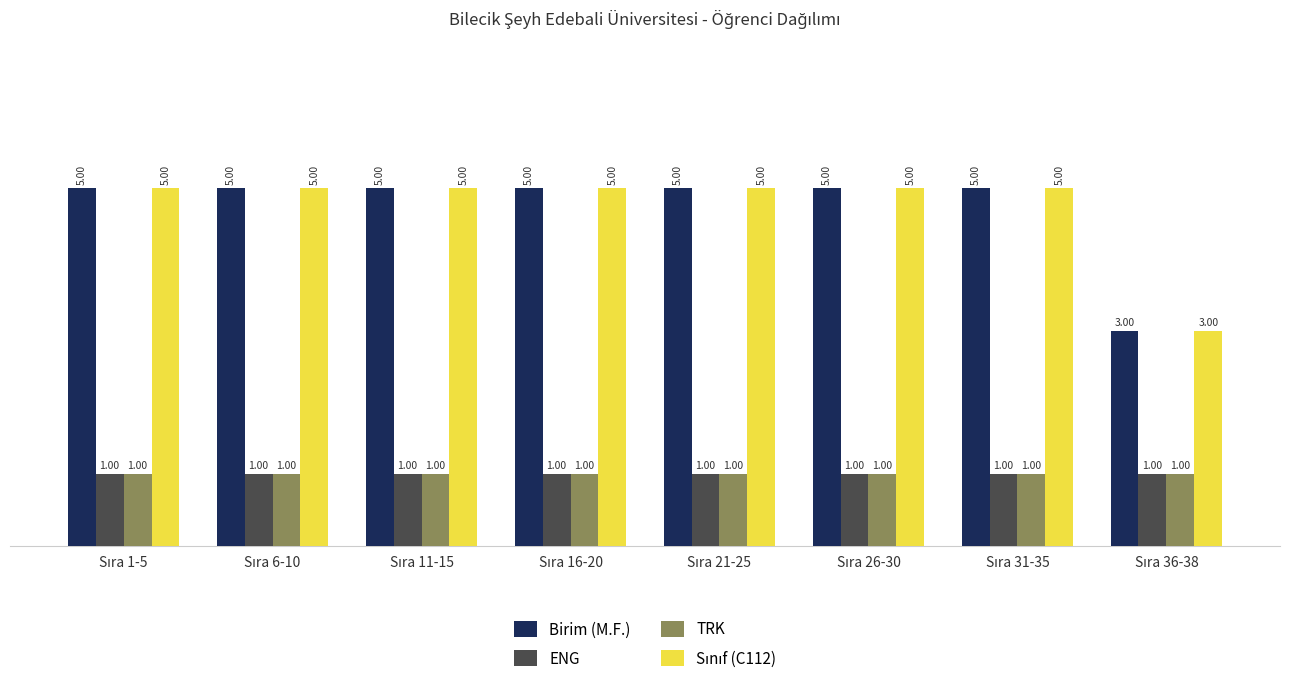

What is the value of the ENG bar at the 2nd from the left?

1